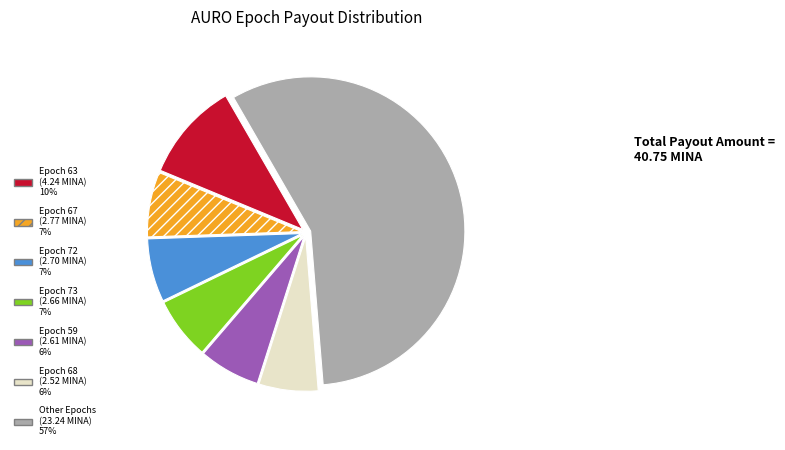

Does any single category account for the majority?

Yes